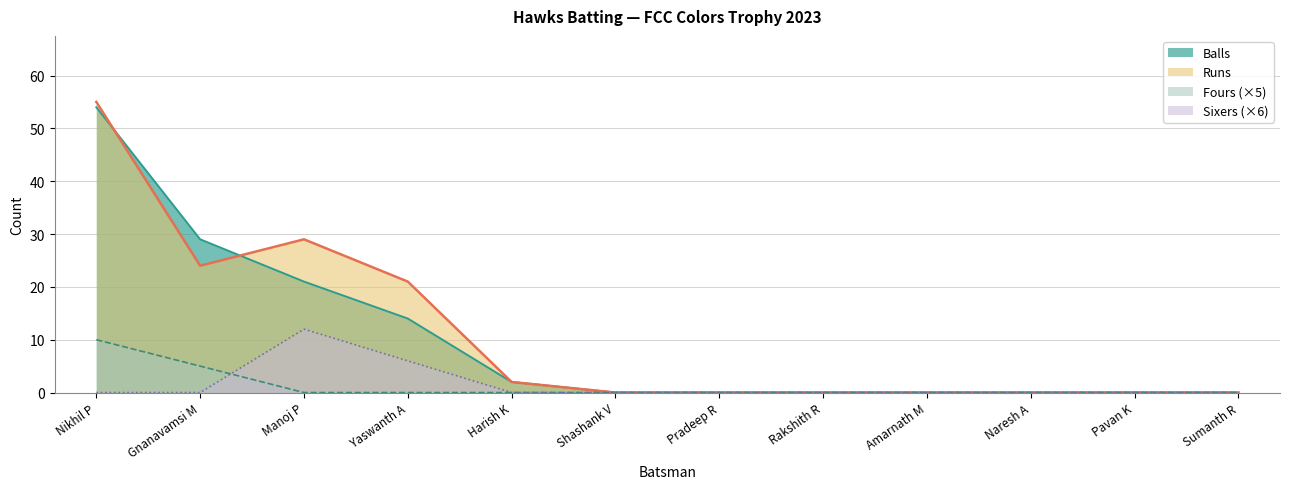

What are all the series names shown in the legend?

Balls, Runs, Fours (×5), Sixers (×6)